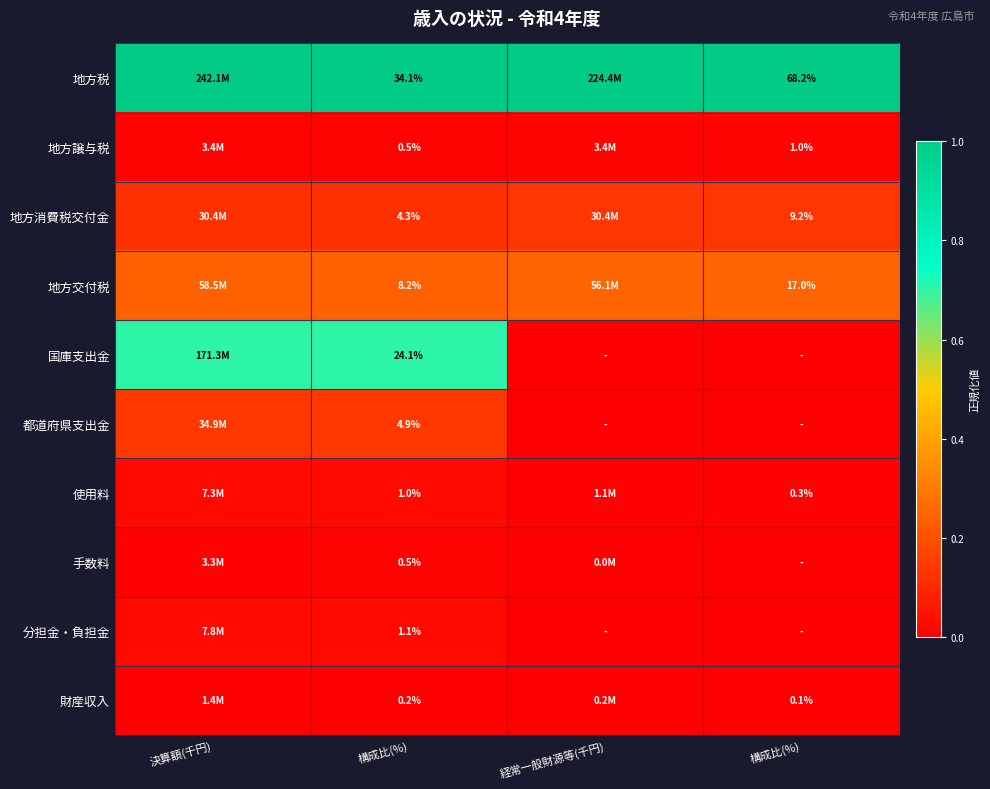

The value of 地方交付税 at 決算額(千円) is 0.1. True or false?

False